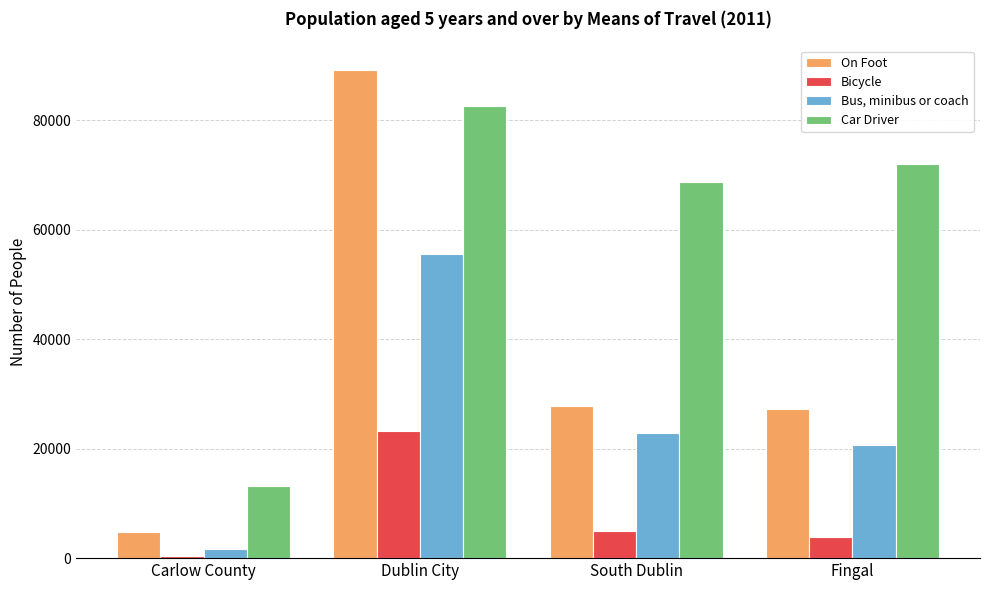

Does the chart contain stacked bars?

No